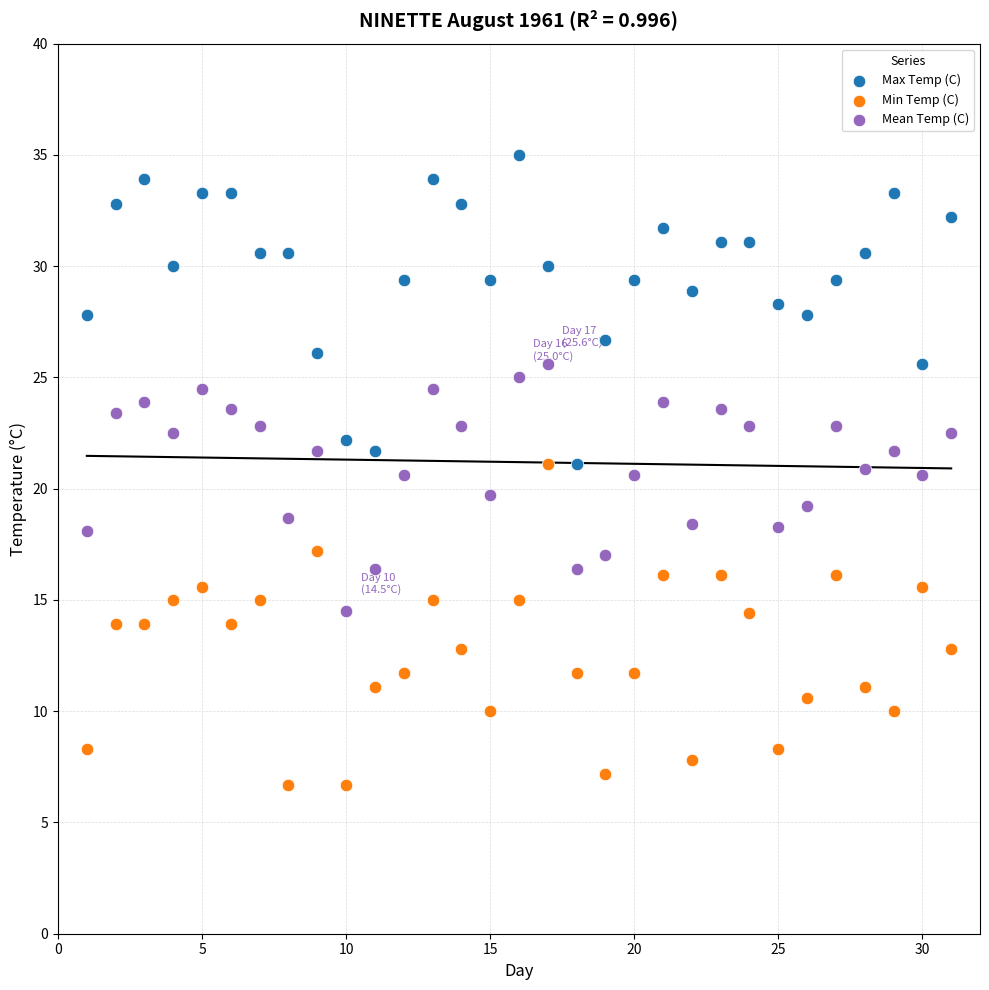

Which series reaches the maximum Y coordinate?

Max Temp (C)